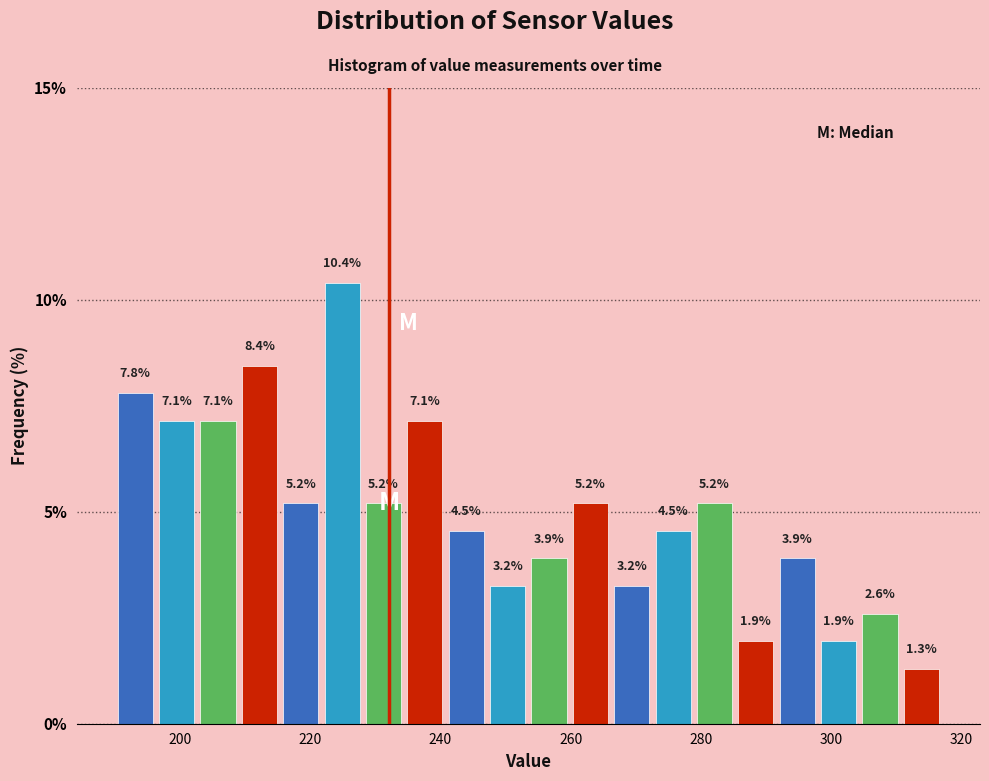

Read against the x-axis, roughly where is the centre of the tallest bar?

224